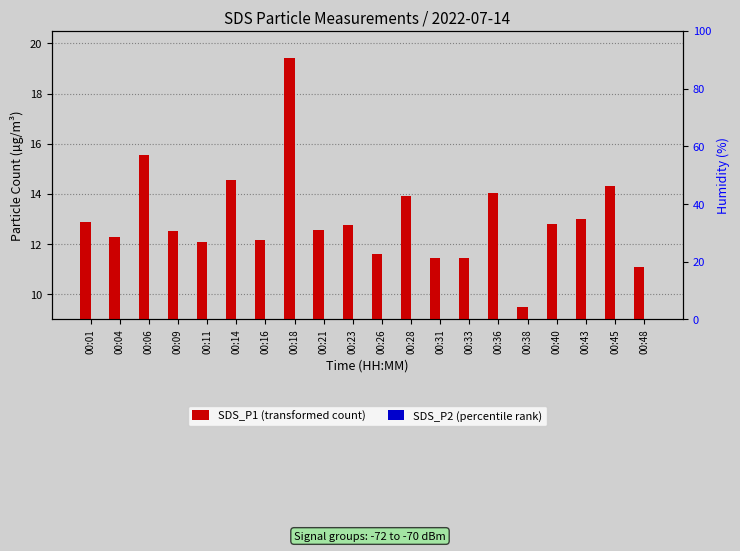

Reading left to right, list all the values displayed in this chart.

SDS_P1 (transformed count): 12.9	12.3	15.6	12.5	12.1	14.6	12.2	19.4	12.6	12.8	11.6	13.9	11.4	11.4	14.0	9.5	12.8	13.0	14.3	11.1
SDS_P2 (percentile rank): 3.8	3.9	3.8	3.9	3.7	4.2	3.6	4.3	4.1	4.2	3.6	3.9	3.9	3.8	4.0	3.6	3.7	3.8	4.2	3.5